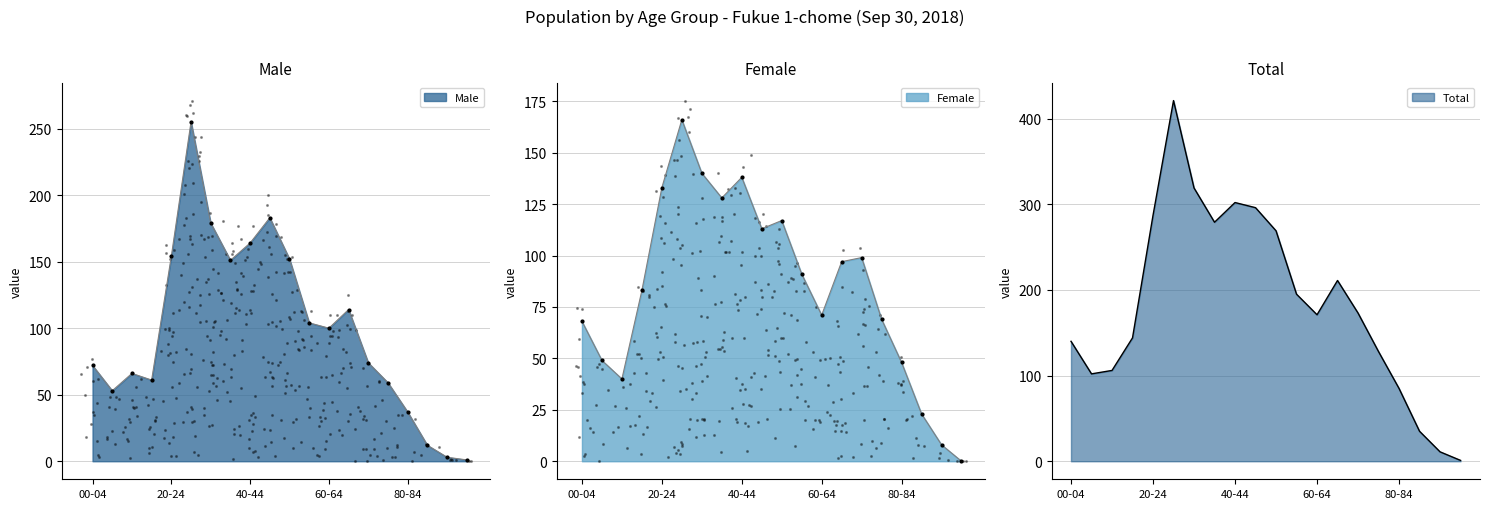

At how many categories does at least one series exceed 208?

1